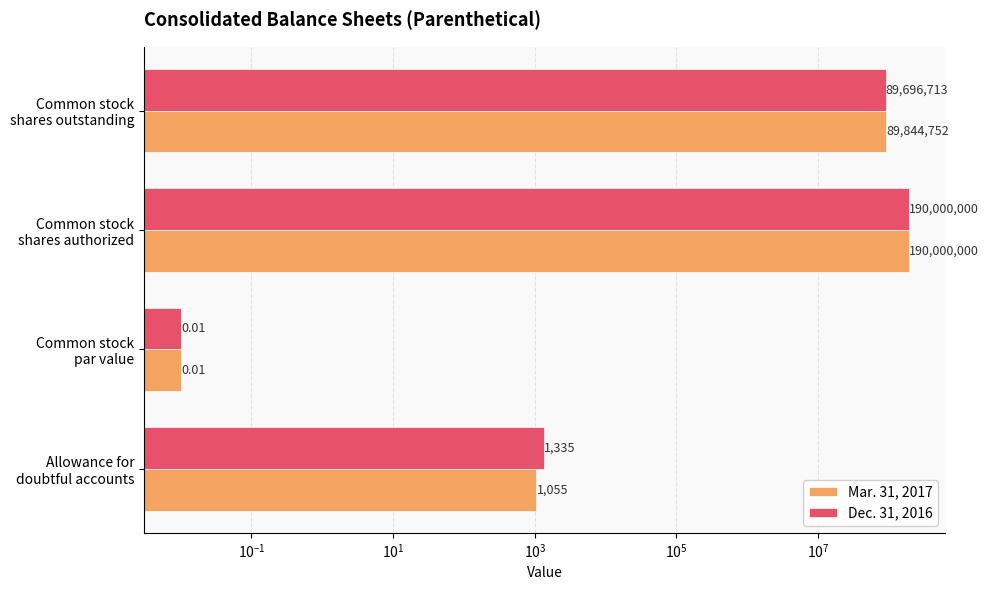

What is the average value of the Mar. 31, 2017 series?

69961451.8